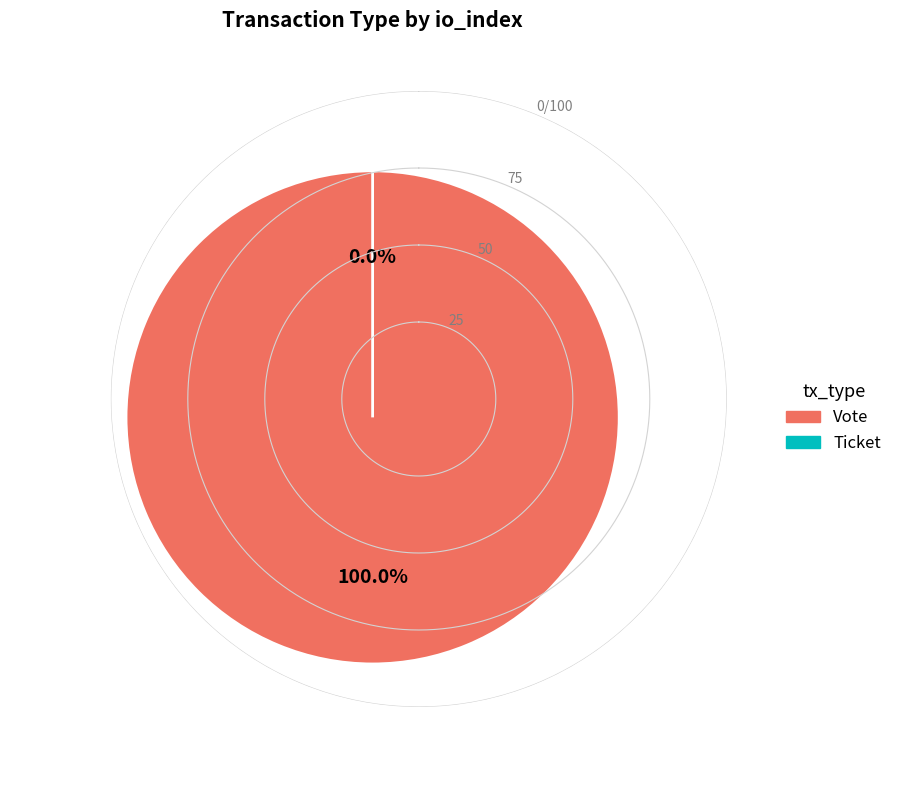

The Ticket slice represents 11% of the pie. True or false?

False